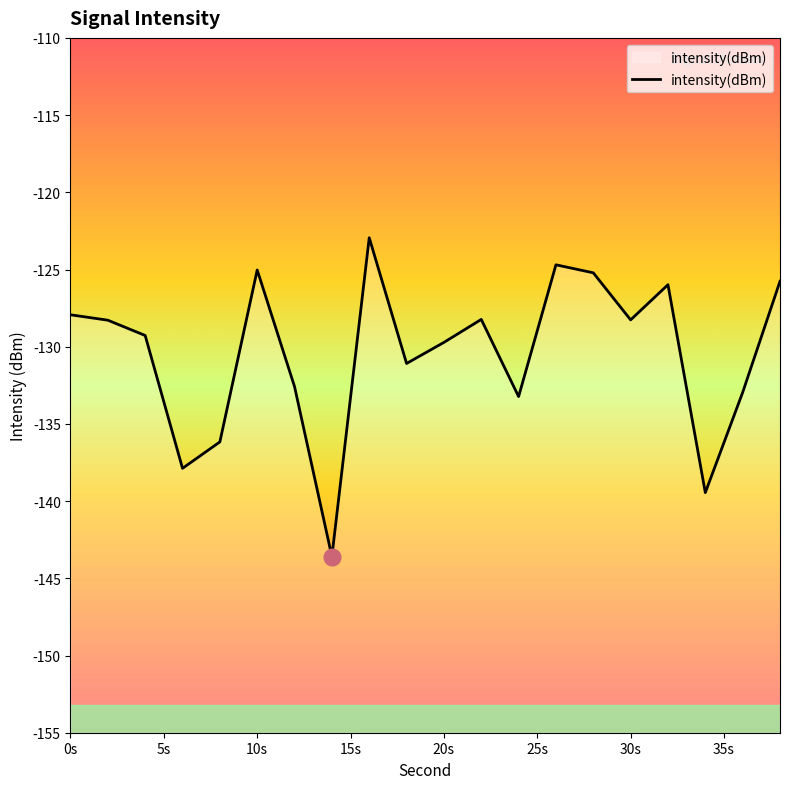

The value at 30s is -128.3. True or false?

True